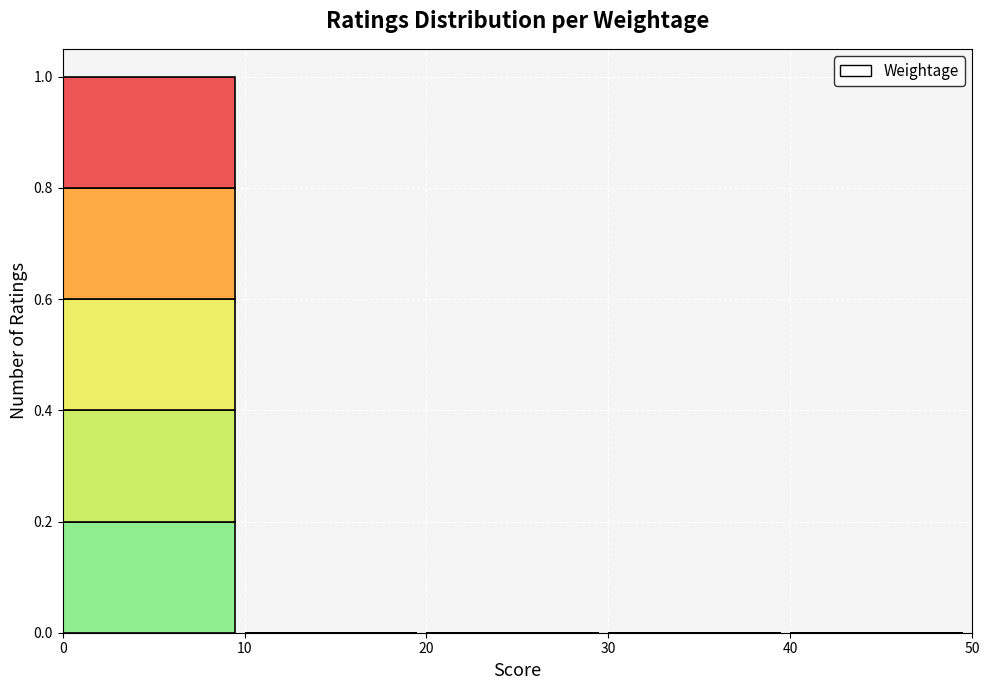

Count the number of categories in the chart.

5